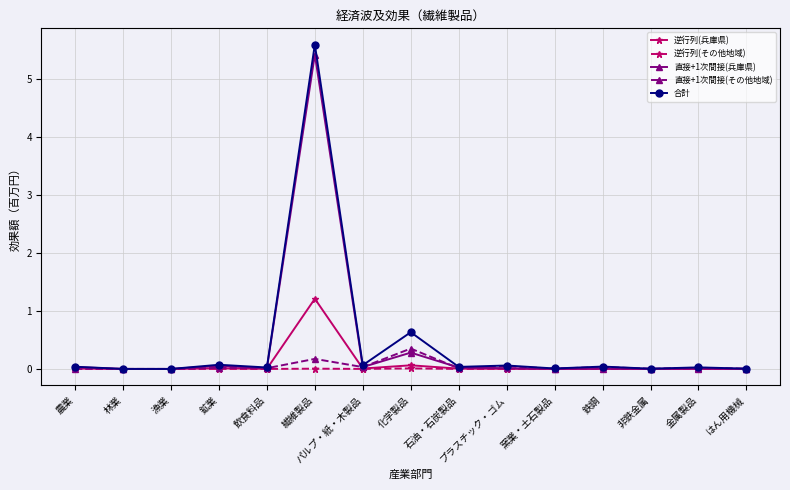

Is it true that 逆行列(その他地域) equals 0.0 at パルプ・紙・木製品?

True